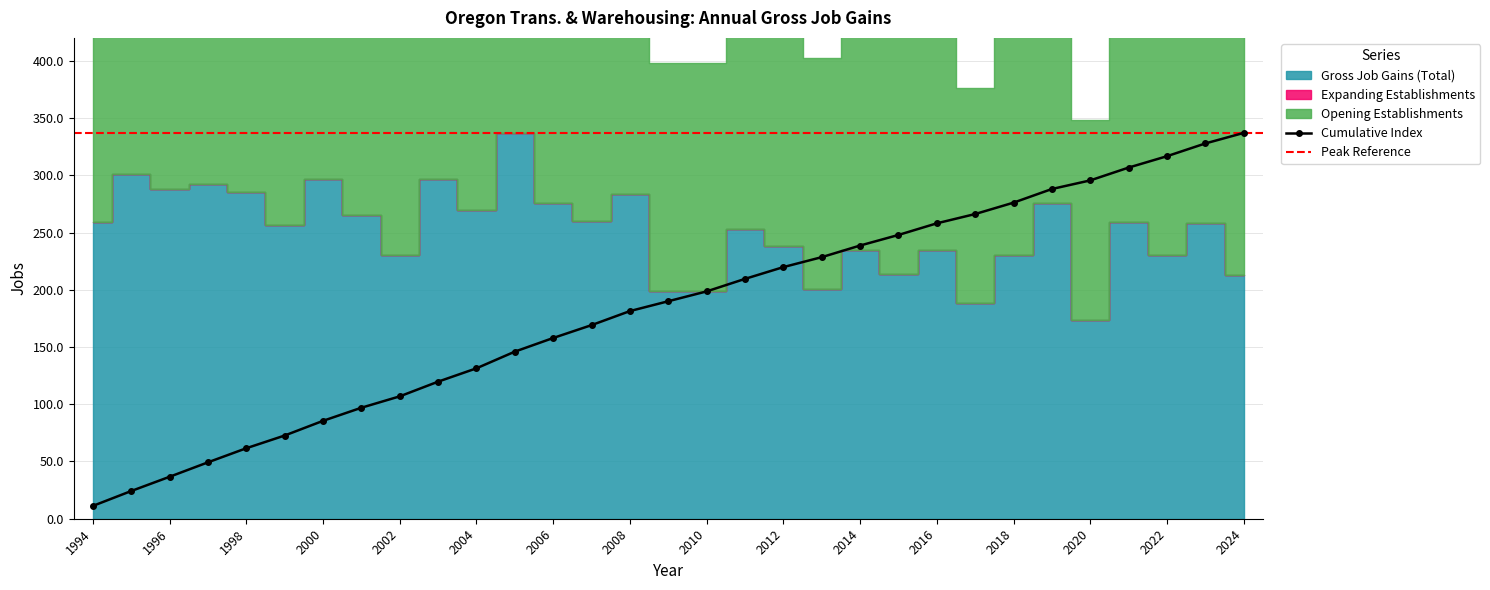

True or false: Opening Establishments and Gross Job Gains (Total) cross at least once.

False